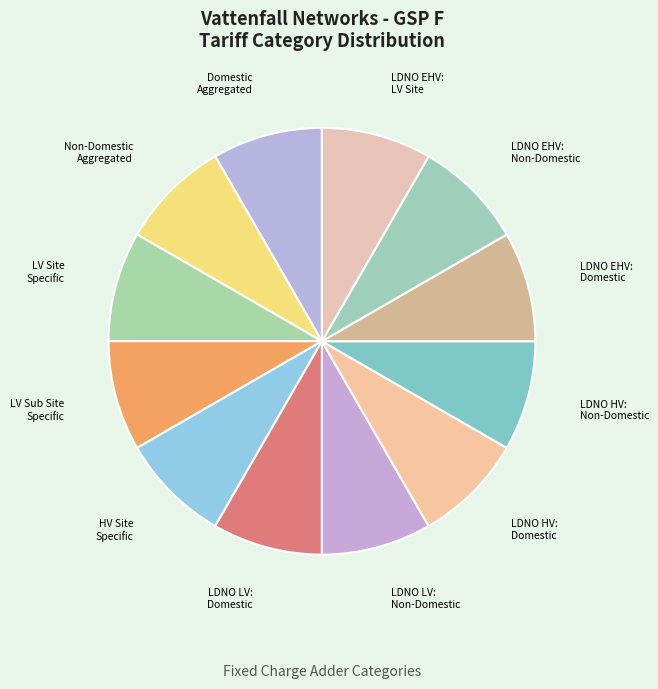

Count the number of slices in the pie.

12